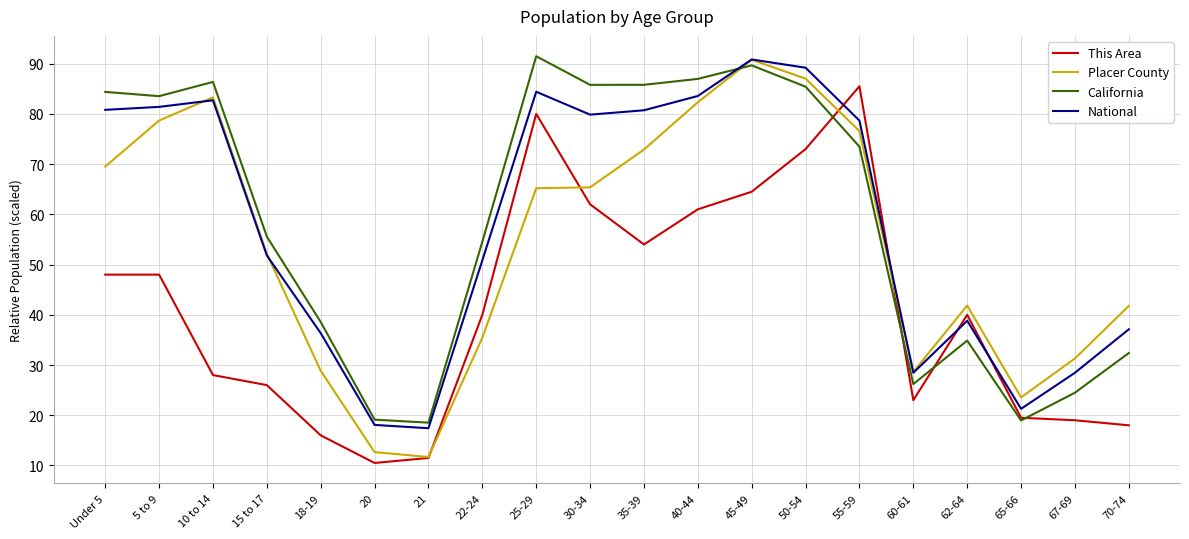

What is the spread (max minus min) of values at 55-59?

12.0